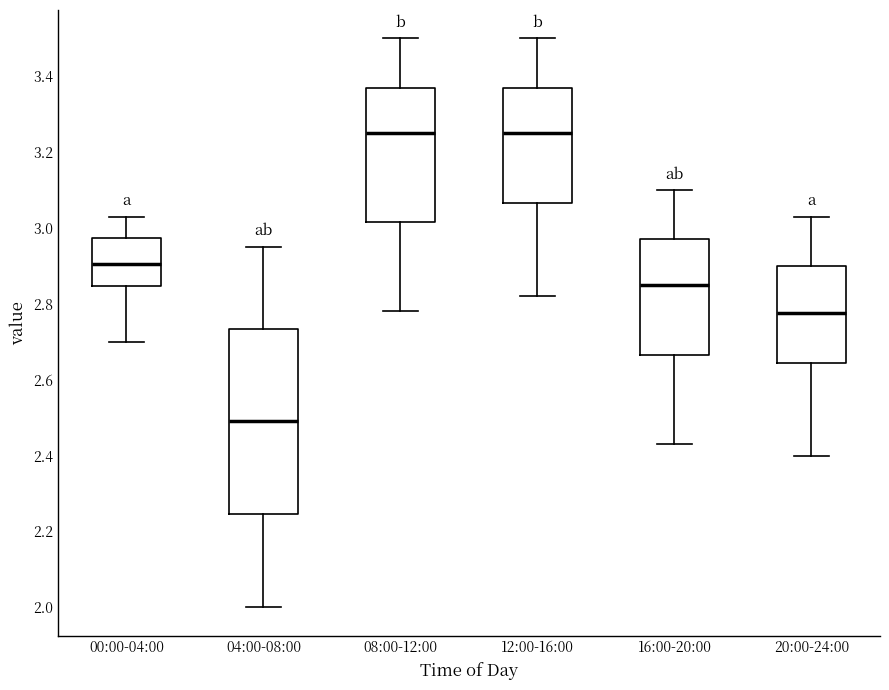

Reading left to right, read every box against the y-axis: the position of its median line, the range the box covers, and the ends of its whiskers. The values are not printed on the chart, so give them approximately, as read against the axis.

00:00-04:00: median 2.90, box 2.84 to 2.98, whiskers 2.70 to 3.04
04:00-08:00: median 2.50, box 2.24 to 2.74, whiskers 2.00 to 2.96
08:00-12:00: median 3.26, box 3.02 to 3.38, whiskers 2.78 to 3.50
12:00-16:00: median 3.26, box 3.06 to 3.38, whiskers 2.82 to 3.50
16:00-20:00: median 2.86, box 2.66 to 2.98, whiskers 2.44 to 3.10
20:00-24:00: median 2.78, box 2.64 to 2.90, whiskers 2.40 to 3.04